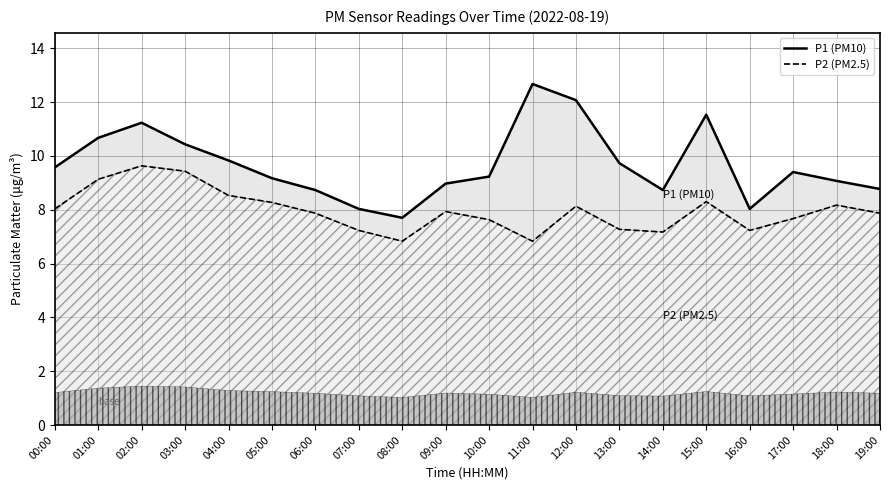

The value of P2 at 04:00 is 11.8. True or false?

False